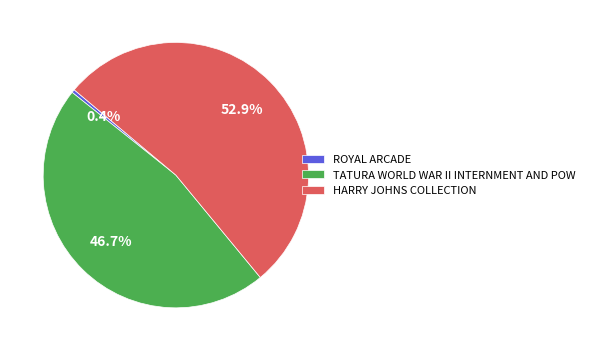

To the nearest percent, what is the combined percentage of ROYAL ARCADE and HARRY JOHNS COLLECTION?

53%